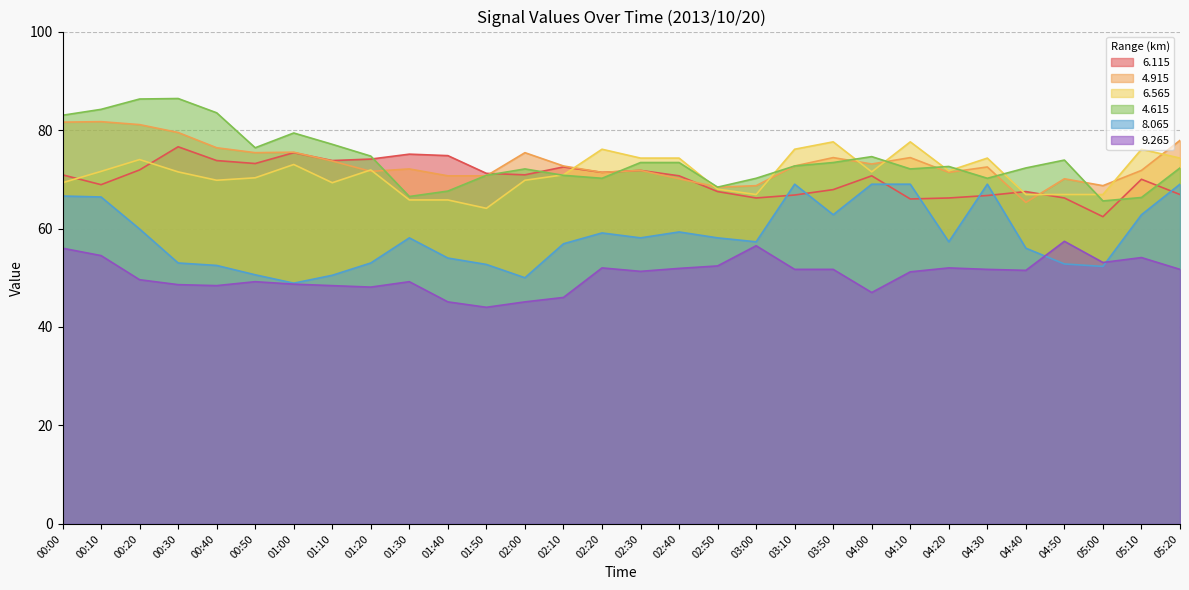

What is the label of the 13th point from the right?

02:50